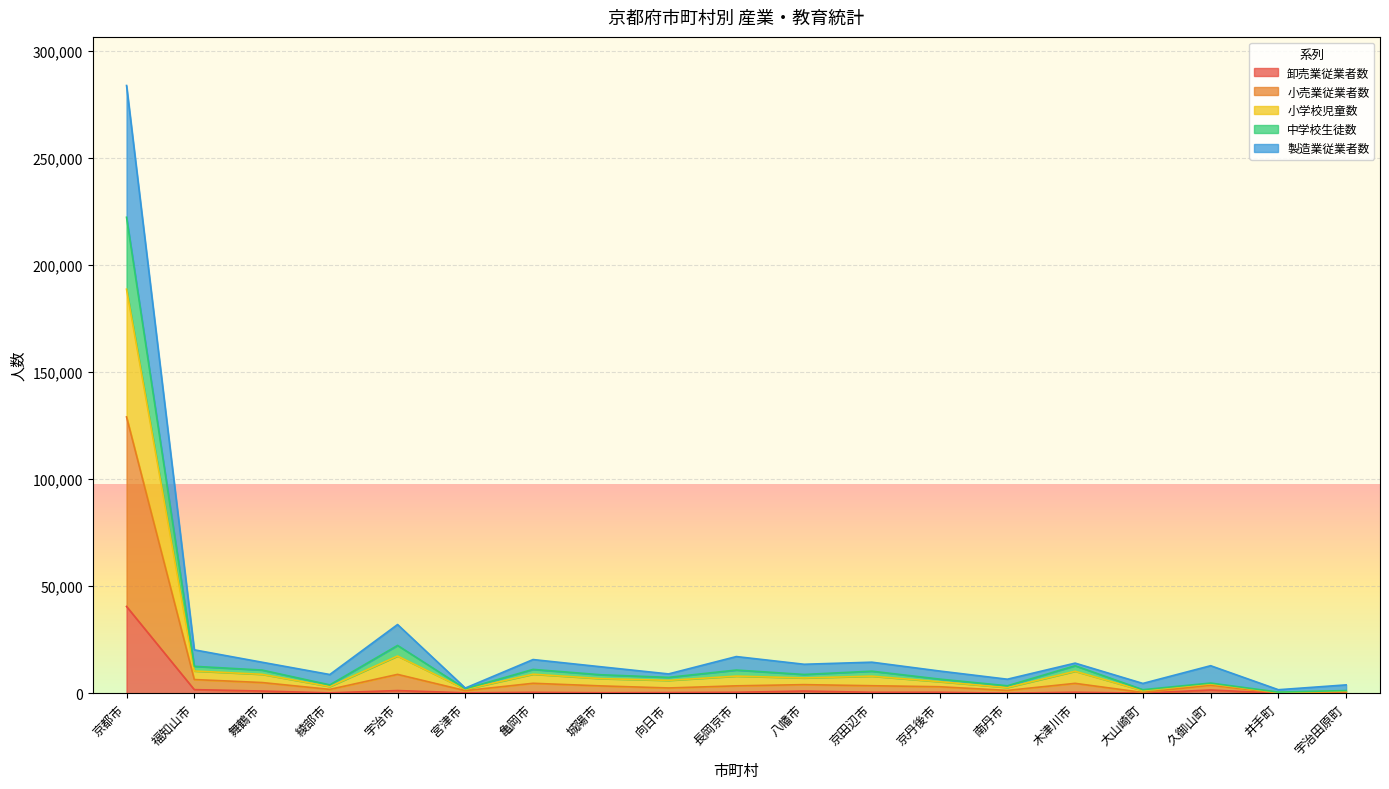

True or false: 小学校児童数 has more than 1 points higher than both neighbors.

True